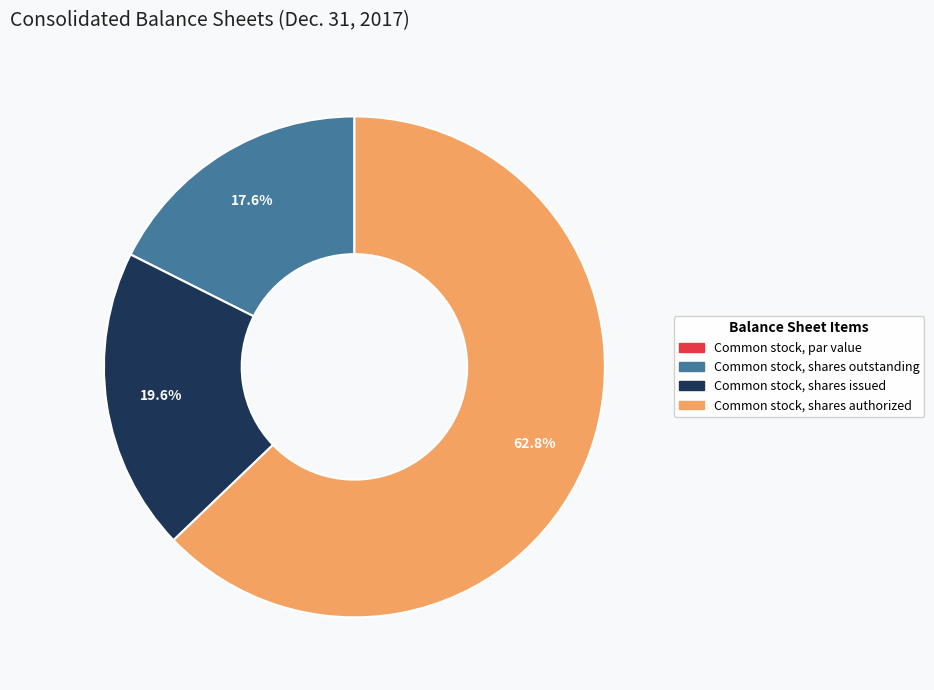

Is Common stock, shares issued the majority of the pie?

No